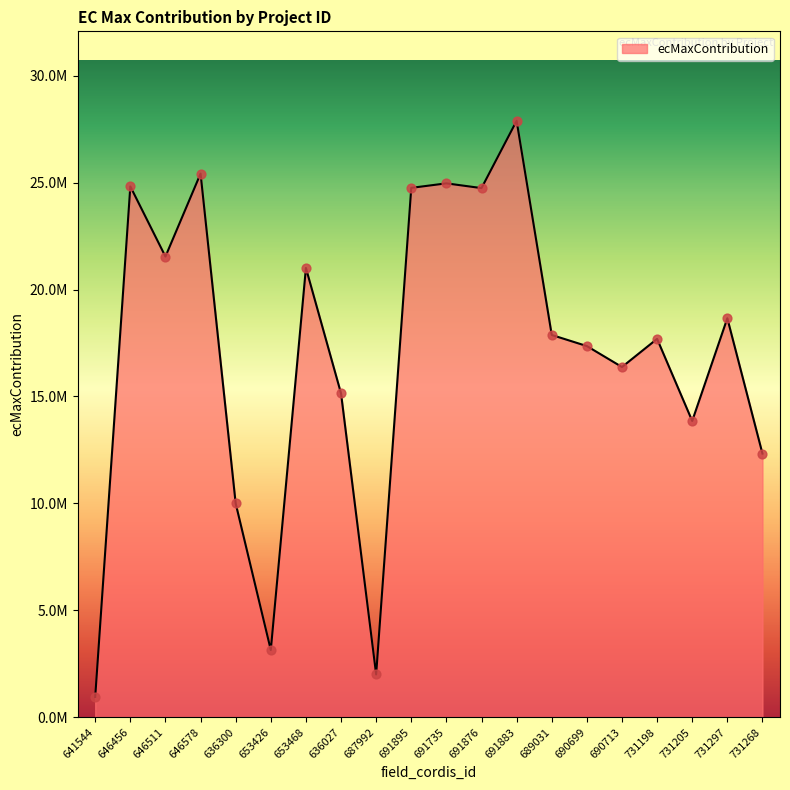

What is the change in value from 646511 to 687992?

-19542424.1